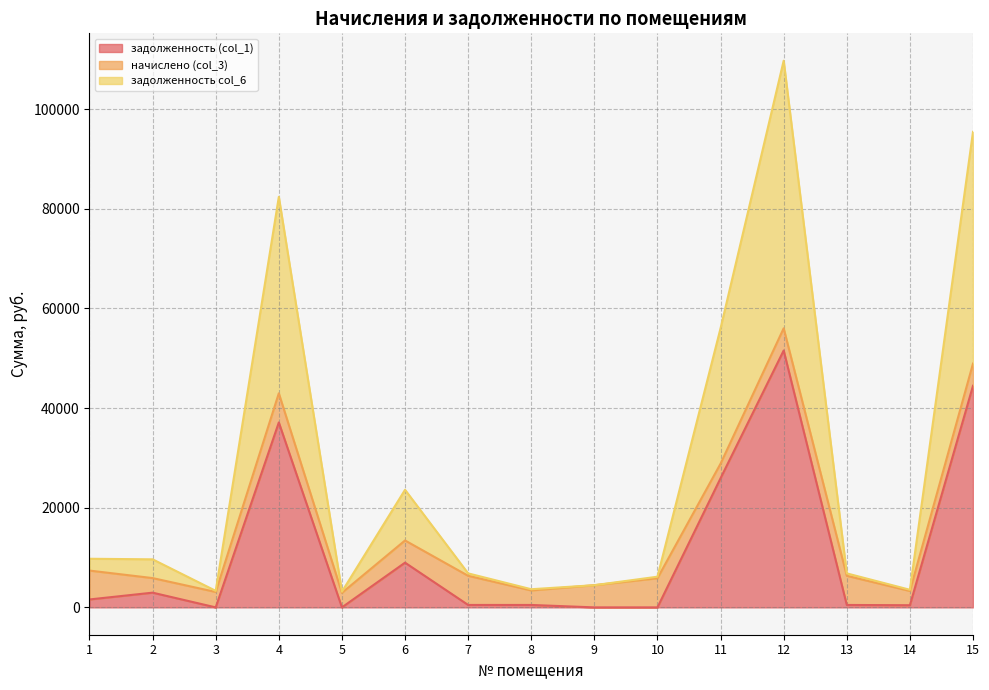

Is it true that задолженность (col_1) equals 2956.7 at 2?

True